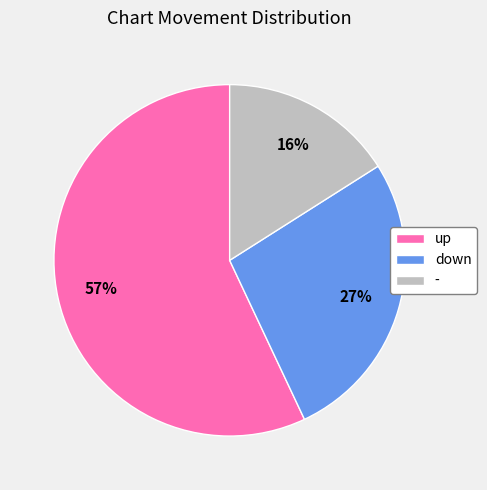

Which slice is the smallest?

-